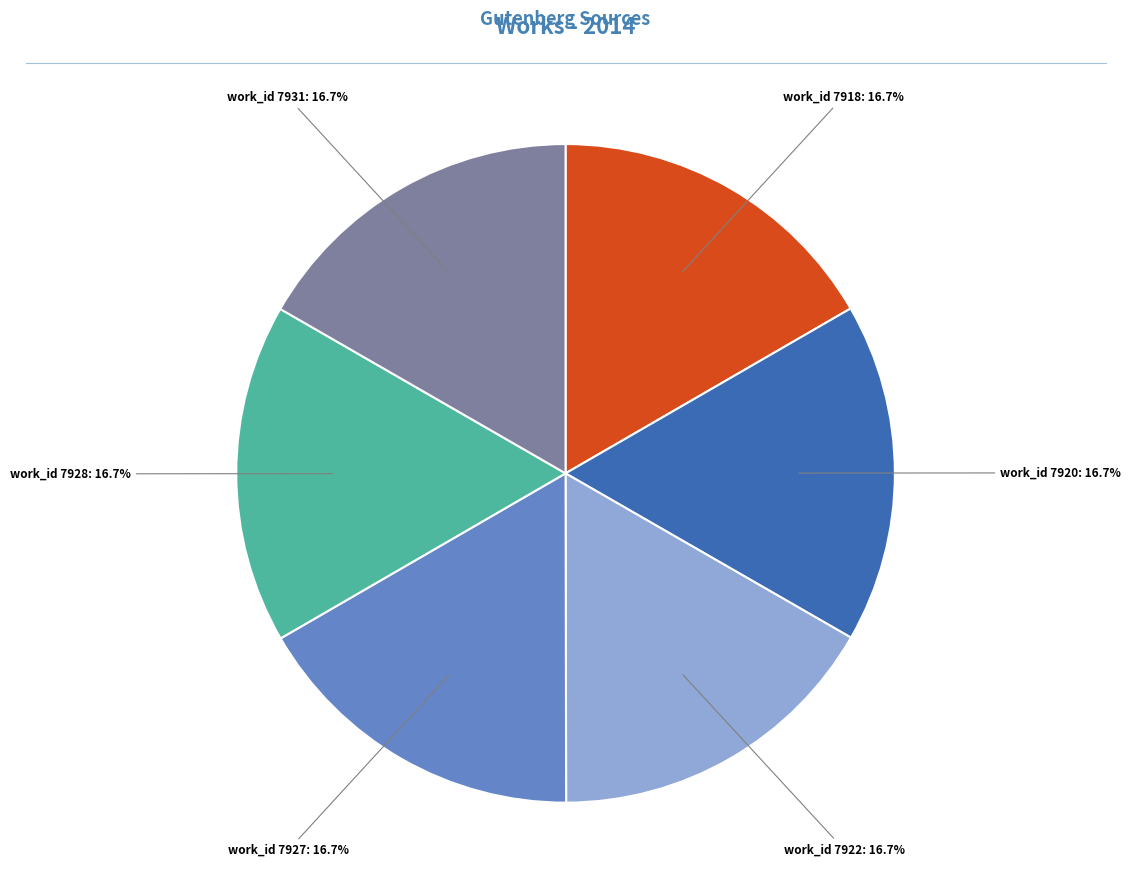

Does any single category account for the majority?

No